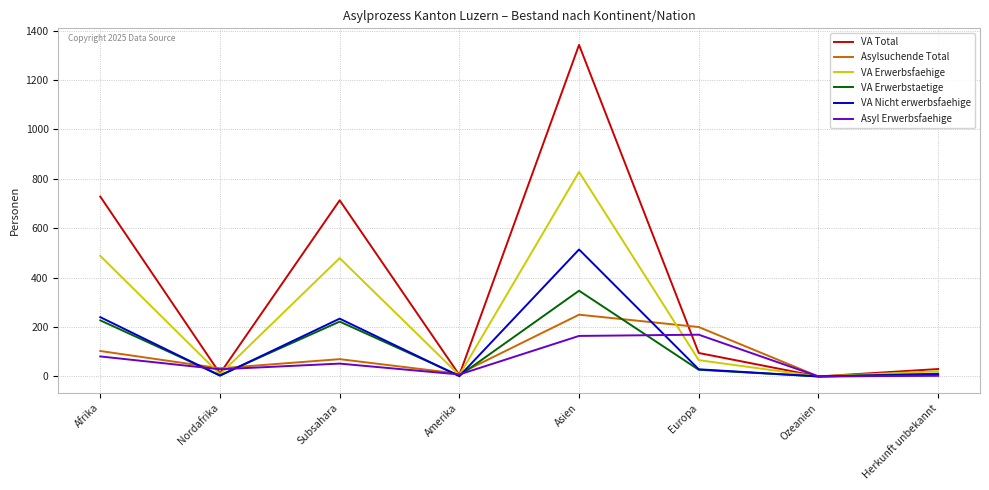

True or false: Asylsuchende Total has a value of 11 at Amerika.

True